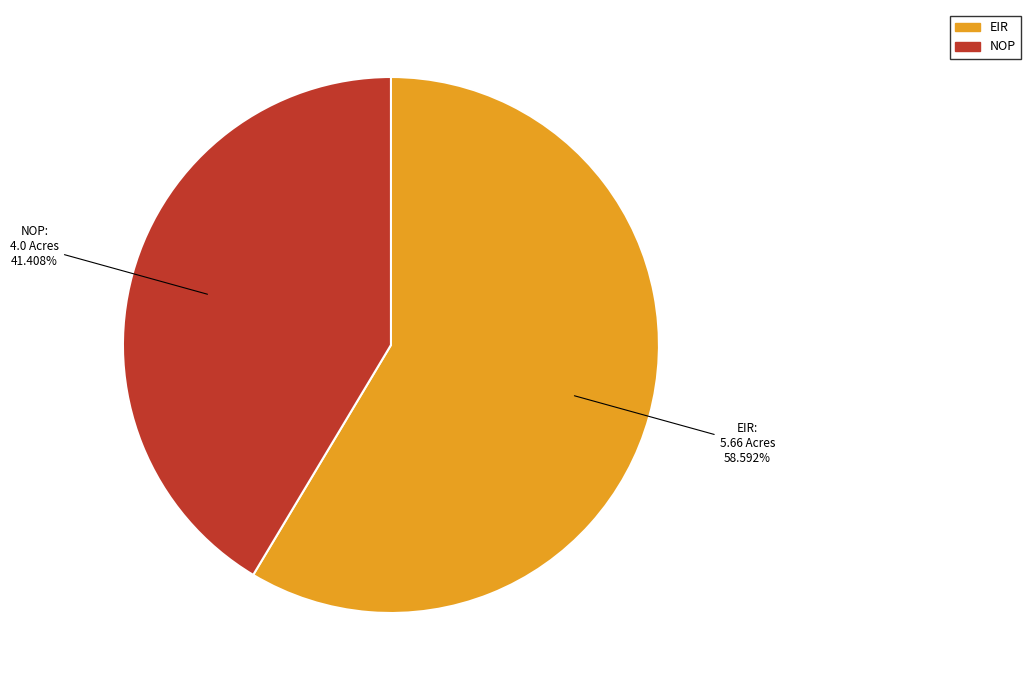

How much of the chart is everything except NOP?

58.6%